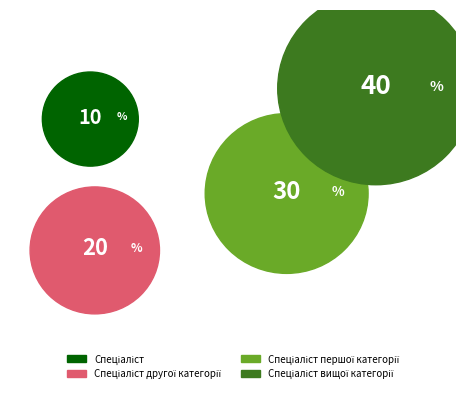

To the nearest percent, what is the average slice percentage?

25%